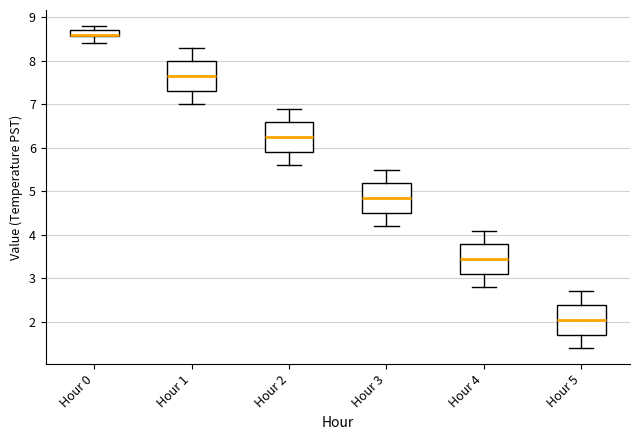

Where is the upper edge of the box for Hour 3 on the y-axis? The values are not printed on the chart, so give them approximately, as read against the axis.

5.2